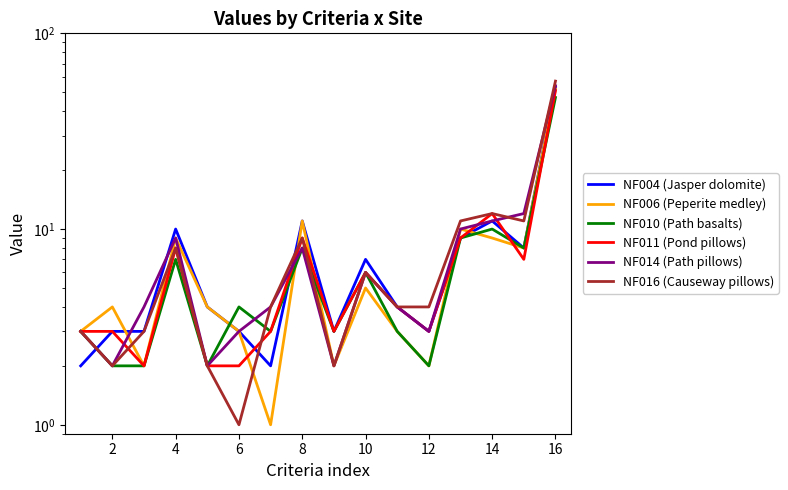

Is the value of NF004 (Jasper dolomite) at 16 greater than the value of NF006 (Peperite medley) at 18?

No